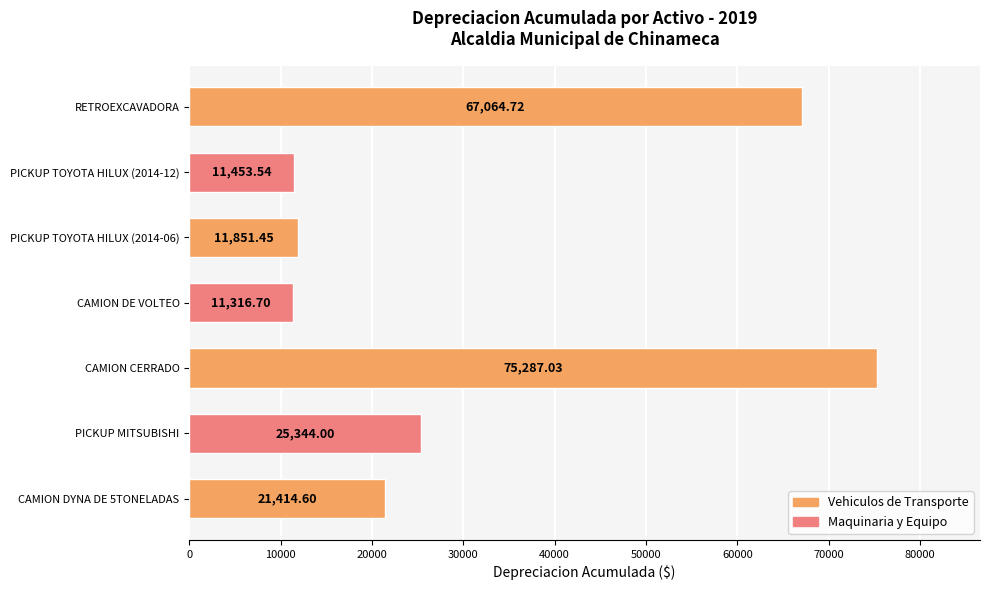

What is the change in value from CAMION DYNA DE 5TONELADAS to PICKUP TOYOTA HILUX (2014-12)?

-9961.1